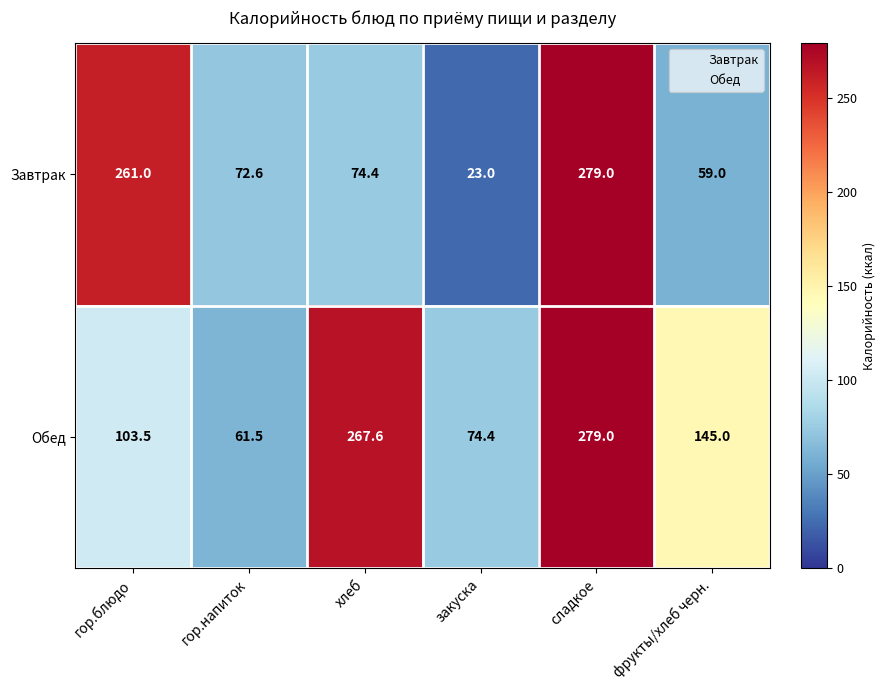

At закуска, list the series in order from smallest to largest.

Завтрак, Обед